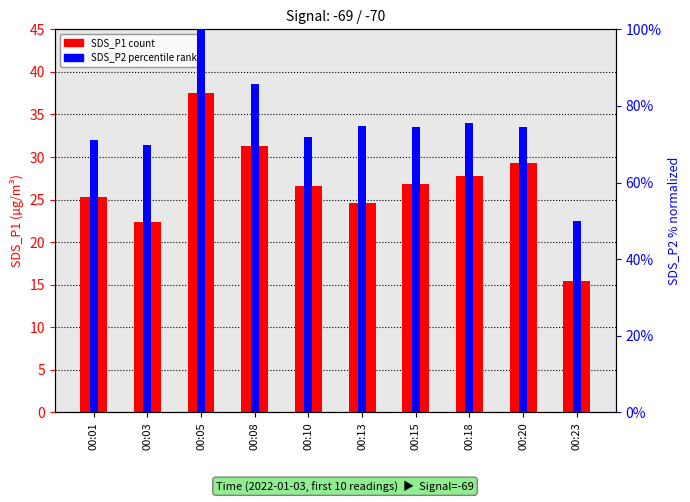

Are the bars horizontal?

No